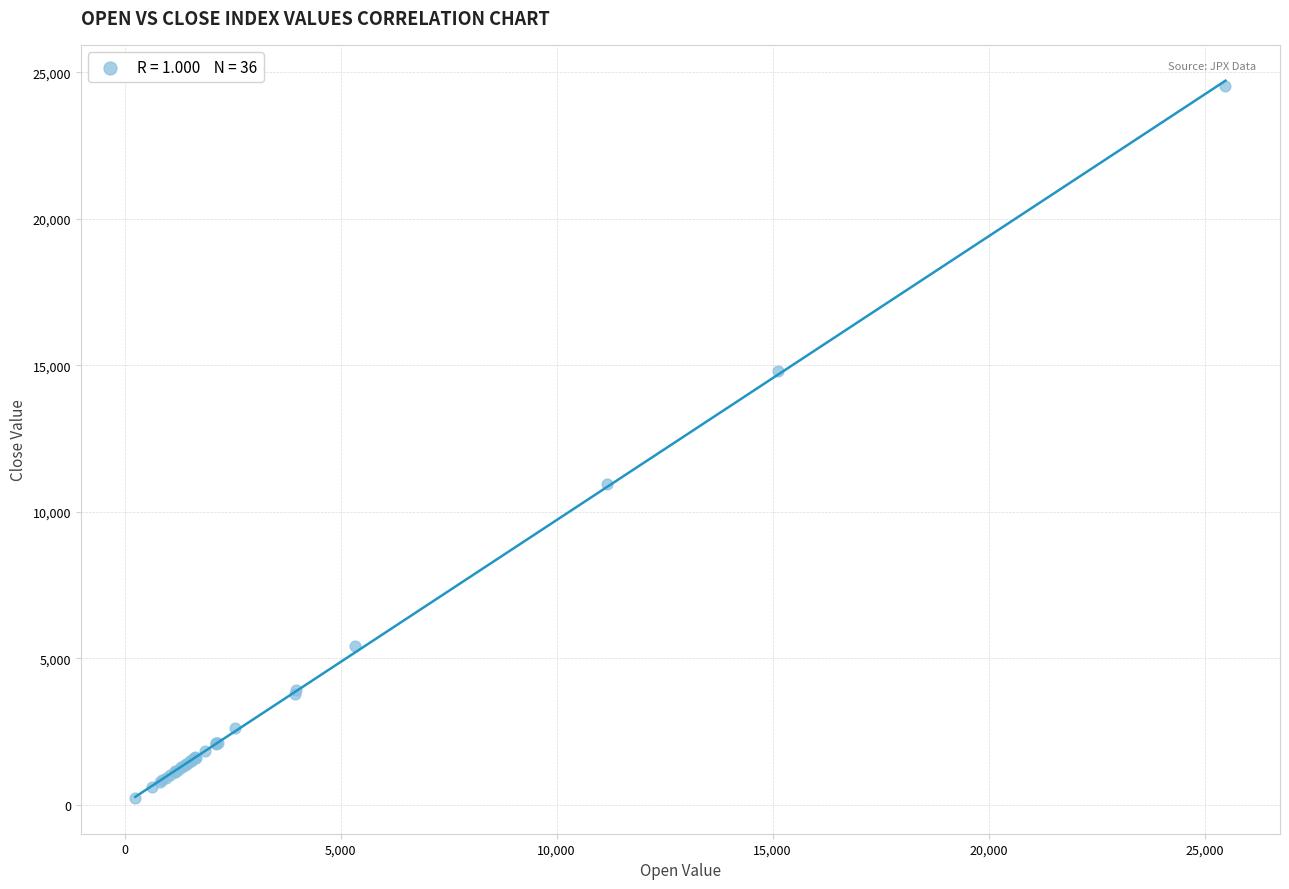

What Y value in the scatter plot is closest to 12398?

10968.7